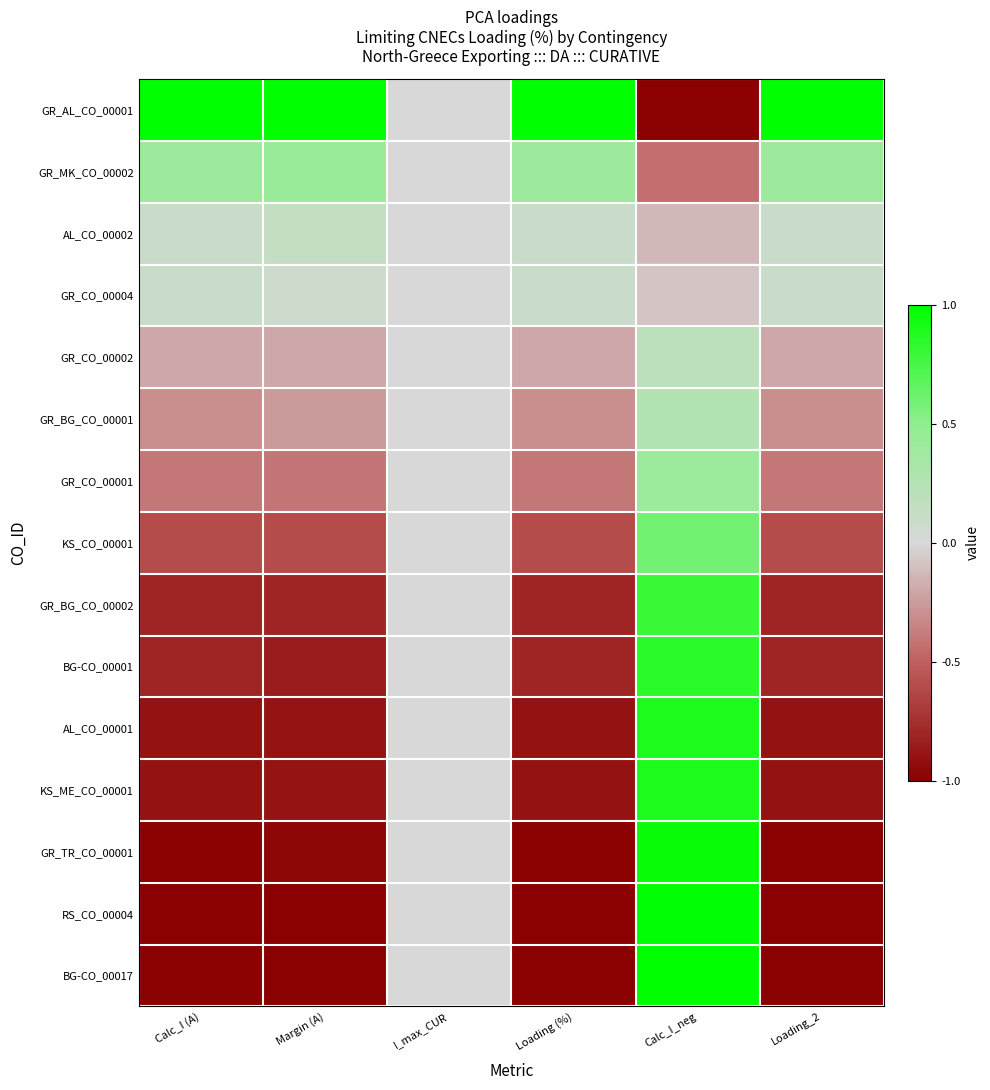

Reading right to left, extract all data points from this chart.

GR_AL_CO_00001: Loading_2=1.0	Calc_I_neg=-1.0	Loading (%)=1.0	I_max_CUR=0.0	Margin (A)=1.0	Calc_I (A)=1.0
GR_MK_CO_00002: Loading_2=0.4	Calc_I_neg=-0.4	Loading (%)=0.4	I_max_CUR=0.0	Margin (A)=0.4	Calc_I (A)=0.4
AL_CO_00002: Loading_2=0.1	Calc_I_neg=-0.1	Loading (%)=0.1	I_max_CUR=0.0	Margin (A)=0.1	Calc_I (A)=0.1
GR_CO_00004: Loading_2=0.1	Calc_I_neg=-0.1	Loading (%)=0.1	I_max_CUR=0.0	Margin (A)=0.1	Calc_I (A)=0.1
GR_CO_00002: Loading_2=-0.2	Calc_I_neg=0.2	Loading (%)=-0.2	I_max_CUR=0.0	Margin (A)=-0.2	Calc_I (A)=-0.2
GR_BG_CO_00001: Loading_2=-0.3	Calc_I_neg=0.3	Loading (%)=-0.3	I_max_CUR=0.0	Margin (A)=-0.3	Calc_I (A)=-0.3
GR_CO_00001: Loading_2=-0.4	Calc_I_neg=0.4	Loading (%)=-0.4	I_max_CUR=0.0	Margin (A)=-0.4	Calc_I (A)=-0.4
KS_CO_00001: Loading_2=-0.6	Calc_I_neg=0.6	Loading (%)=-0.6	I_max_CUR=0.0	Margin (A)=-0.6	Calc_I (A)=-0.6
GR_BG_CO_00002: Loading_2=-0.8	Calc_I_neg=0.8	Loading (%)=-0.8	I_max_CUR=0.0	Margin (A)=-0.8	Calc_I (A)=-0.8
BG-CO_00001: Loading_2=-0.8	Calc_I_neg=0.8	Loading (%)=-0.8	I_max_CUR=0.0	Margin (A)=-0.8	Calc_I (A)=-0.8
AL_CO_00001: Loading_2=-0.9	Calc_I_neg=0.9	Loading (%)=-0.9	I_max_CUR=0.0	Margin (A)=-0.9	Calc_I (A)=-0.9
KS_ME_CO_00001: Loading_2=-0.9	Calc_I_neg=0.9	Loading (%)=-0.9	I_max_CUR=0.0	Margin (A)=-0.9	Calc_I (A)=-0.9
GR_TR_CO_00001: Loading_2=-1.0	Calc_I_neg=1.0	Loading (%)=-1.0	I_max_CUR=0.0	Margin (A)=-1.0	Calc_I (A)=-1.0
RS_CO_00004: Loading_2=-1.0	Calc_I_neg=1.0	Loading (%)=-1.0	I_max_CUR=0.0	Margin (A)=-1.0	Calc_I (A)=-1.0
BG-CO_00017: Loading_2=-1.0	Calc_I_neg=1.0	Loading (%)=-1.0	I_max_CUR=0.0	Margin (A)=-1.0	Calc_I (A)=-1.0